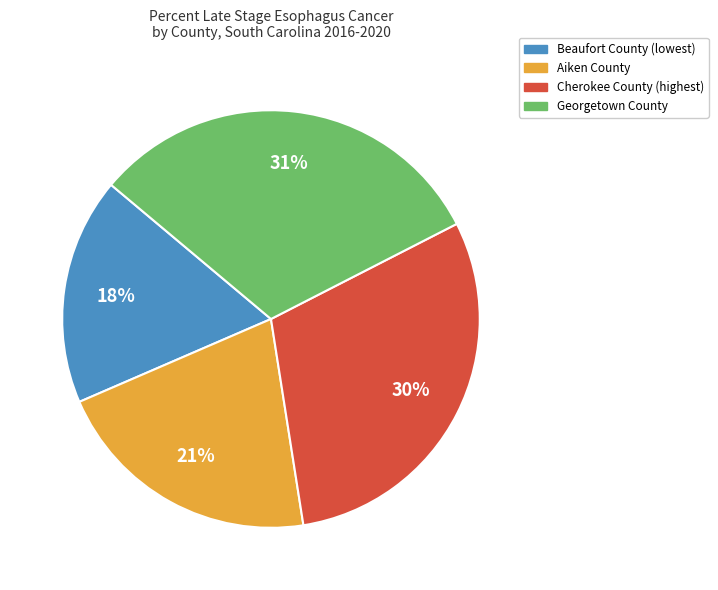

To the nearest percent, what is the average slice percentage?

25%